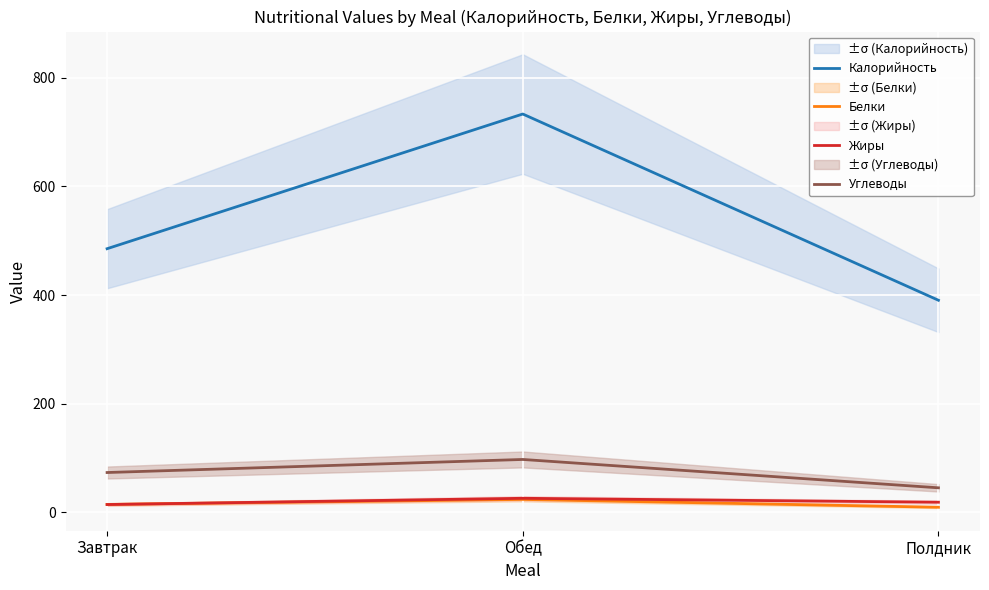

What is the average value of the Калорийность series?

536.4